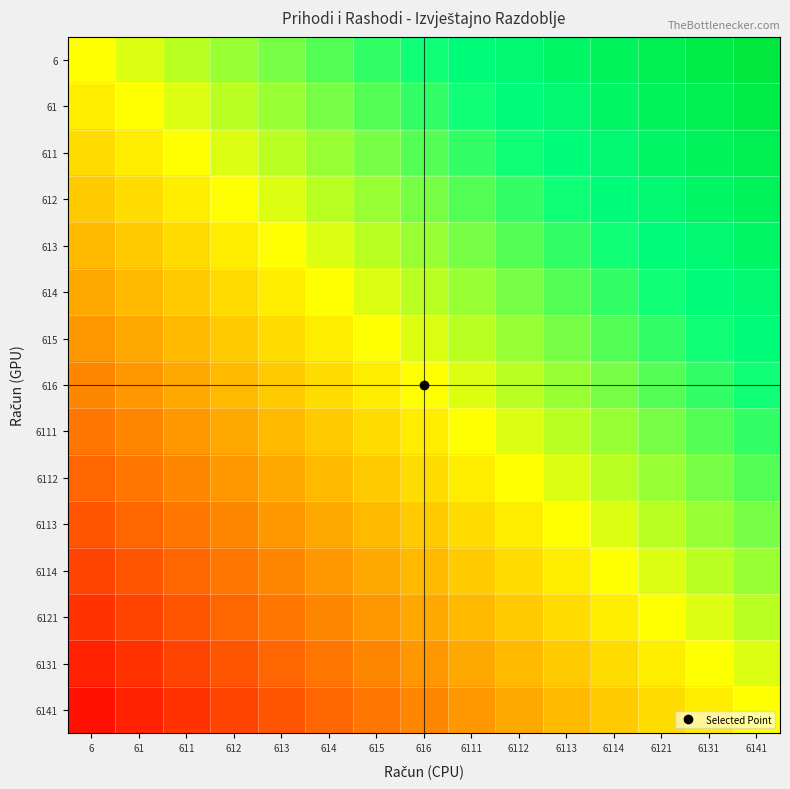

List the series in order of their peak value, highest first.

6, 61, 611, 612, 613, 614, 615, 616, 6111, 6112, 6113, 6114, 6121, 6131, 6141